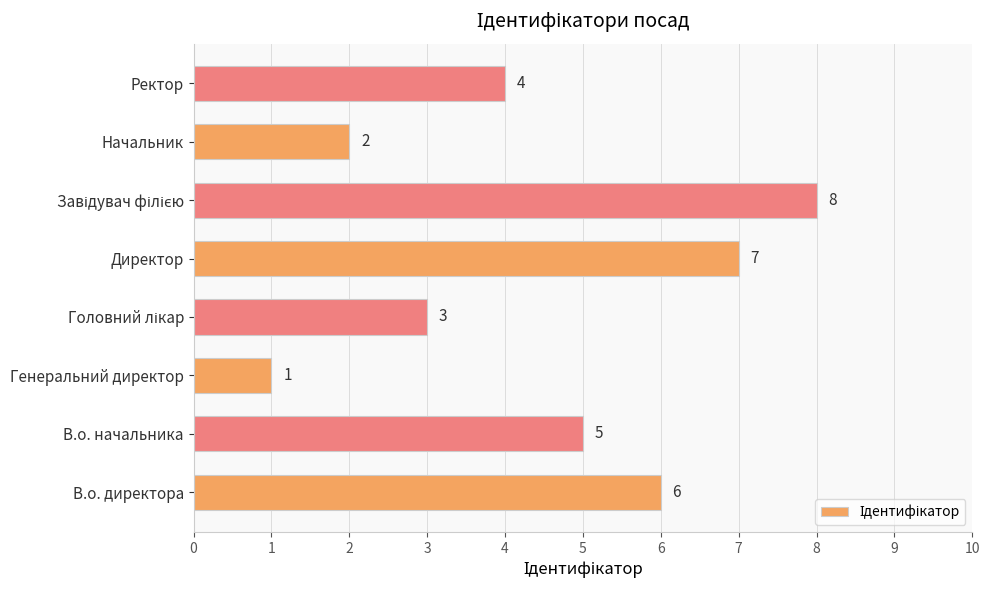

Approximately how many times larger is the value at В.о. директора compared to Ректор?

1.5